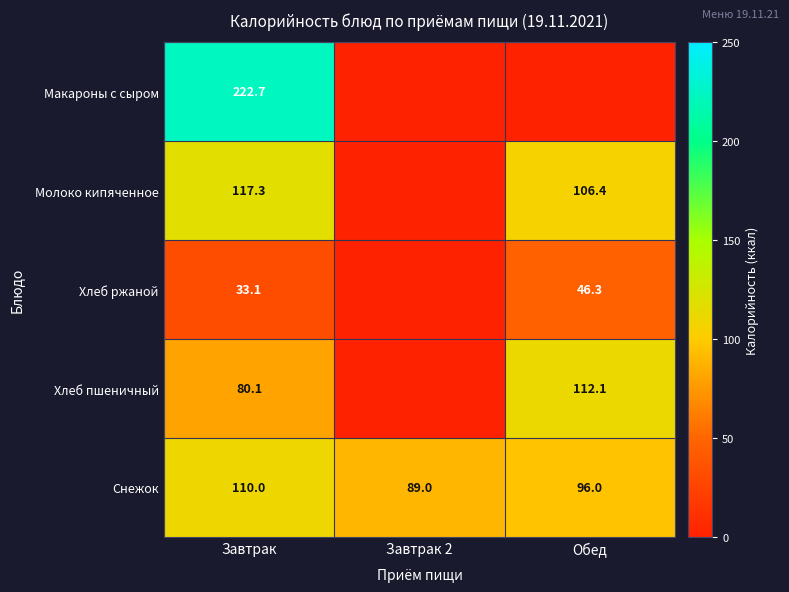

The Макароны с сыром series shows 349.5 at Завтрак. True or false?

False